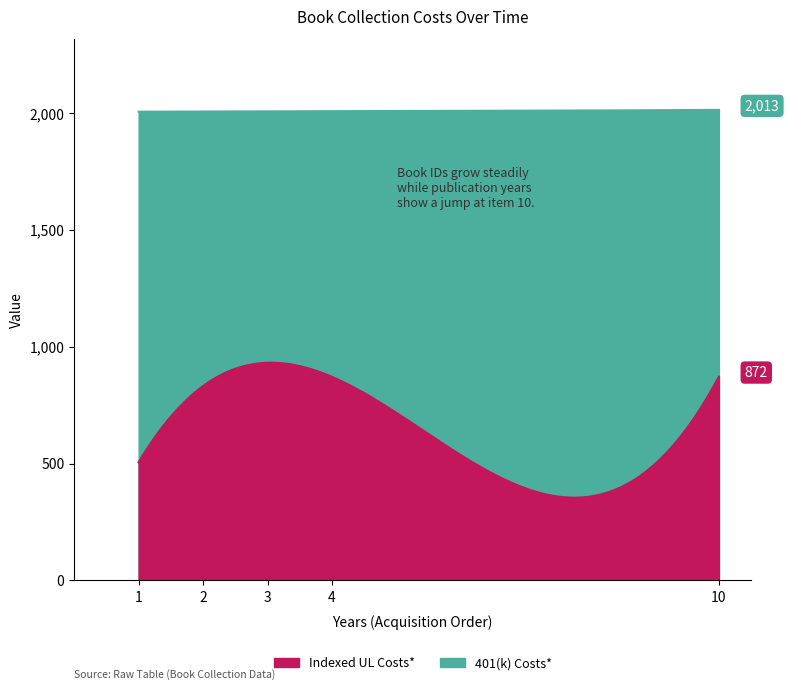

Count the 401(k) Costs* values in the range 2006 to 2007.

3